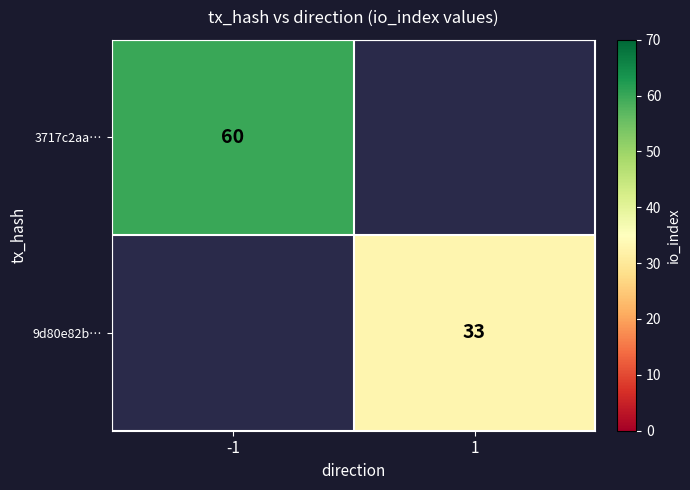

The 3717c2aa… series shows 60 at -1. True or false?

True